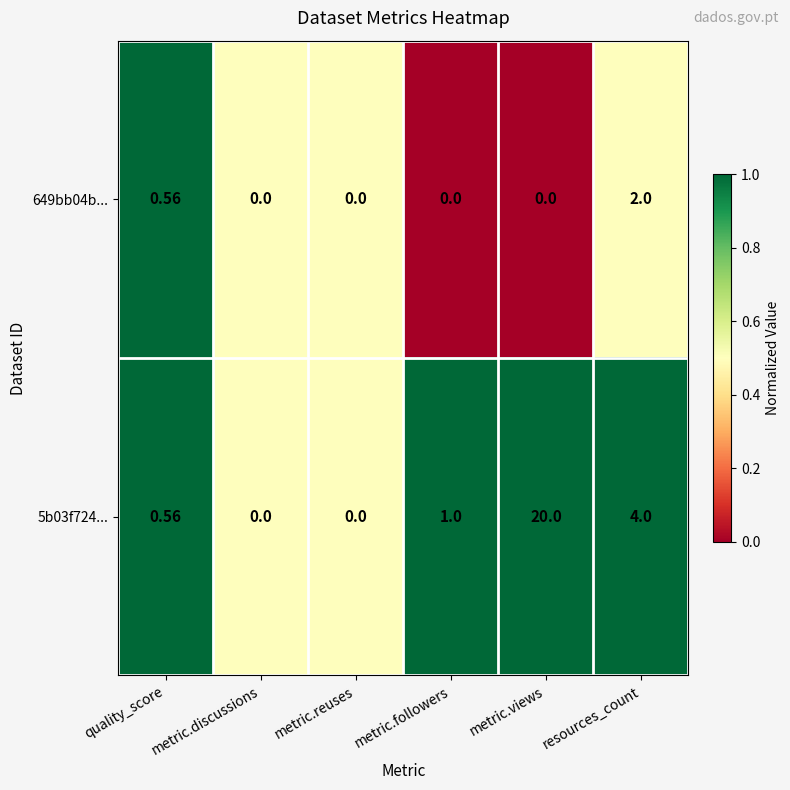

How many distinct data groups are displayed?

2